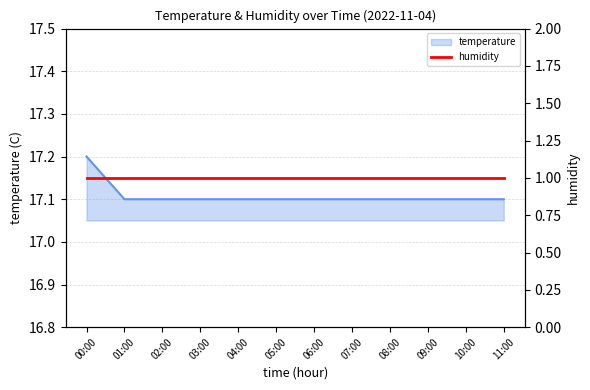

Is it true that the value at 08:00 is 17.1?

True